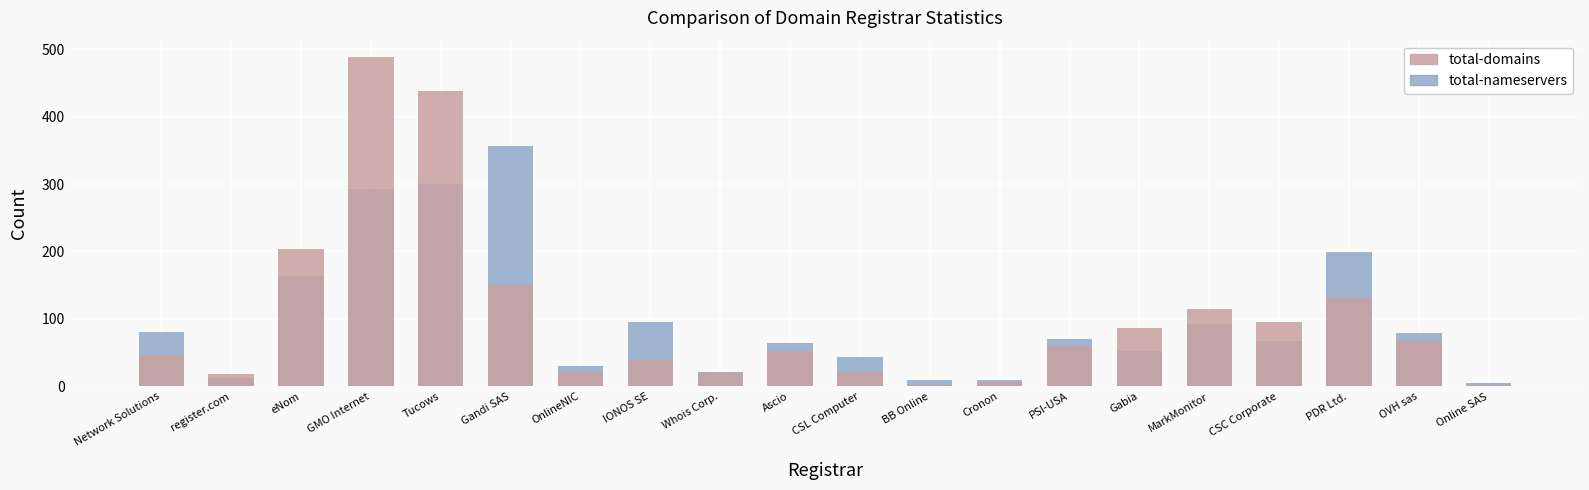

What is the sum of all total-domains values?

2065